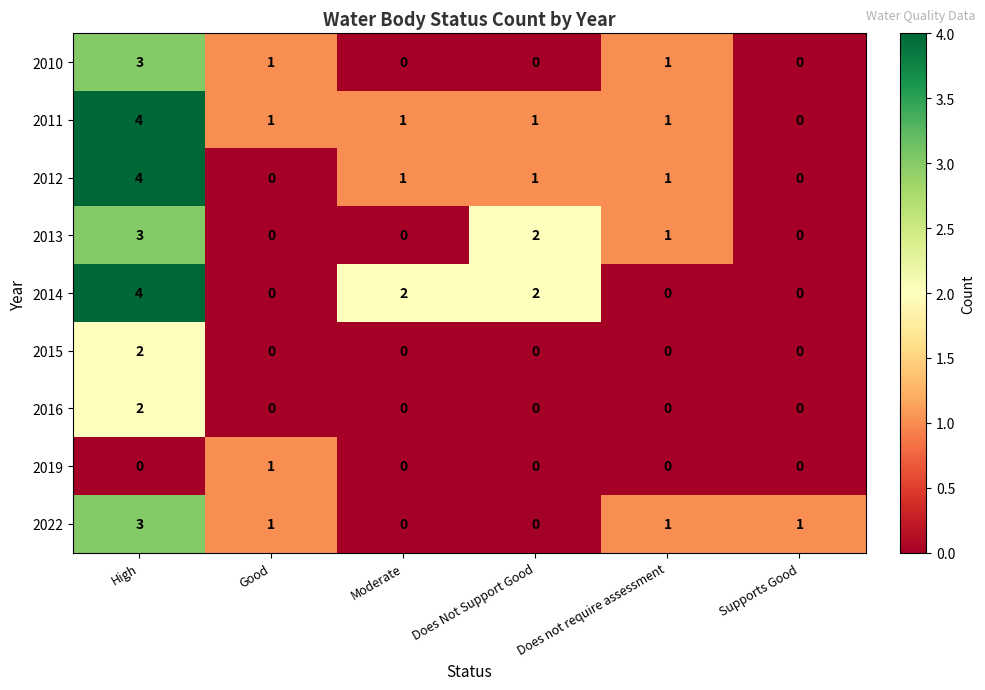

What is the total value across all series at Good?

4